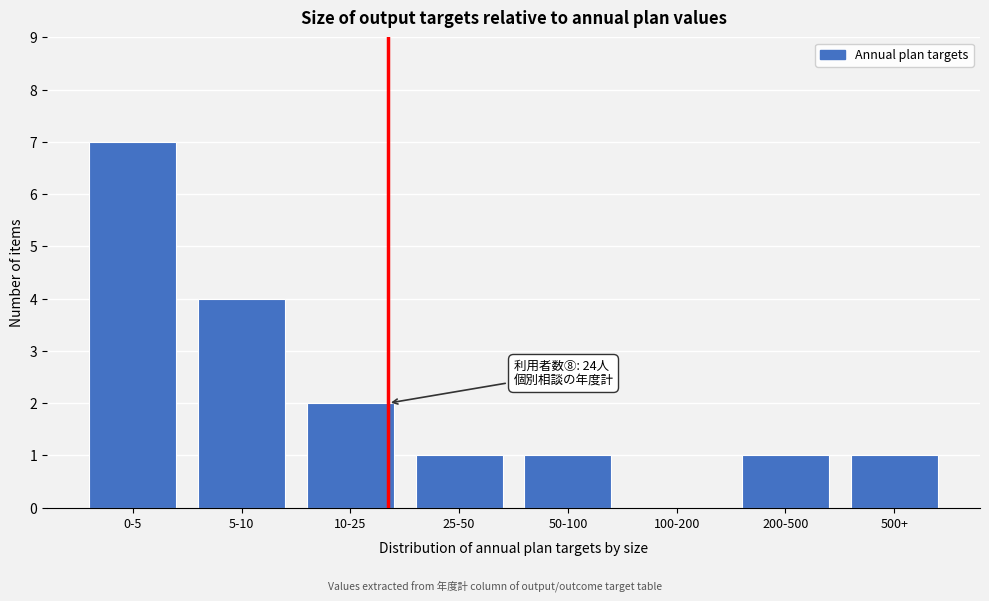

Reading right to left, transcribe all the data shown in this chart.

500+=1	200-500=1	100-200=0	50-100=1	25-50=1	10-25=2	5-10=4	0-5=7